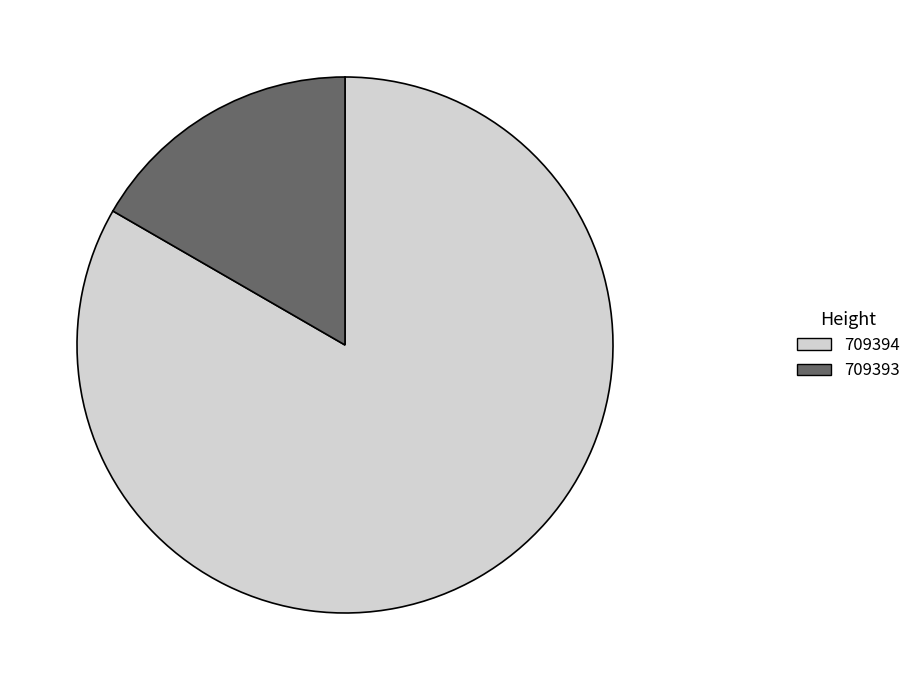

Is there any slice that represents more than half of the pie?

Yes